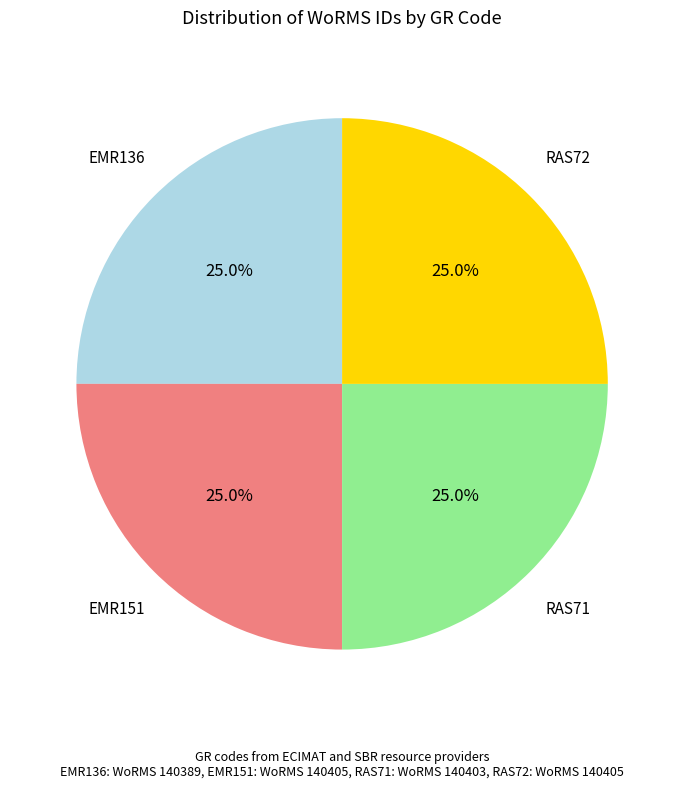

What portion of the pie excludes RAS71?

75.0%